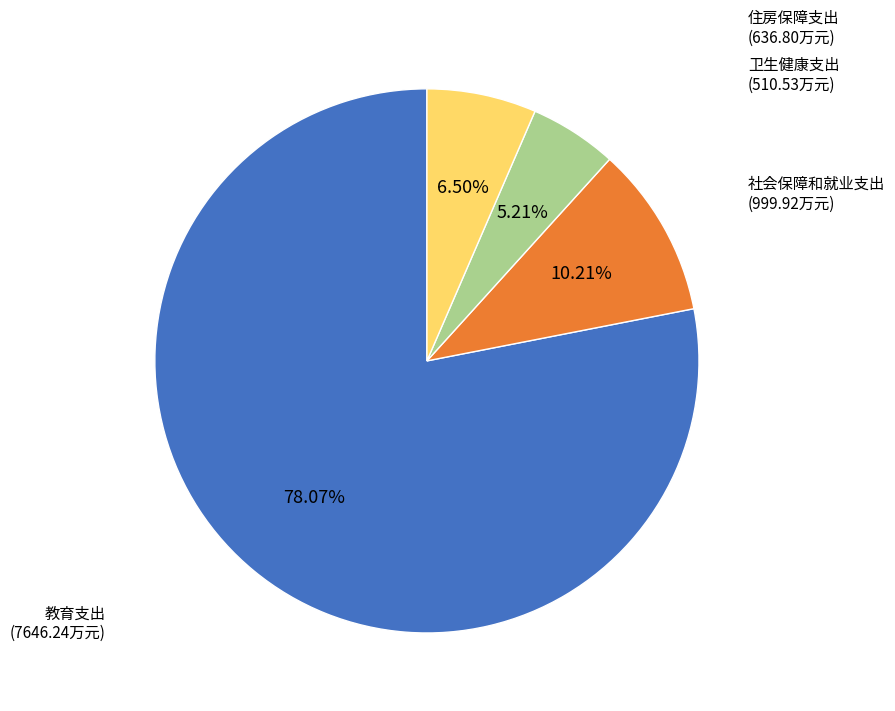

What is the total percentage of 卫生健康支出 and 社会保障和就业支出?

15.4%